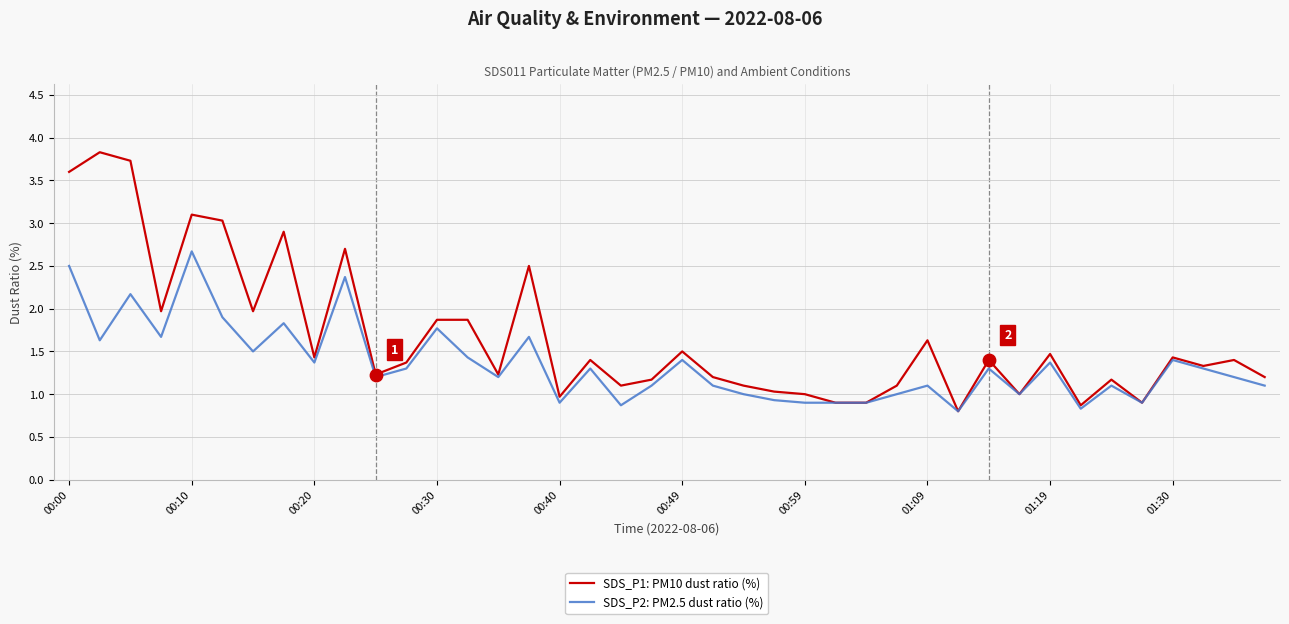

Which series has the largest total across all categories?

SDS_P1: PM10 dust ratio (%)